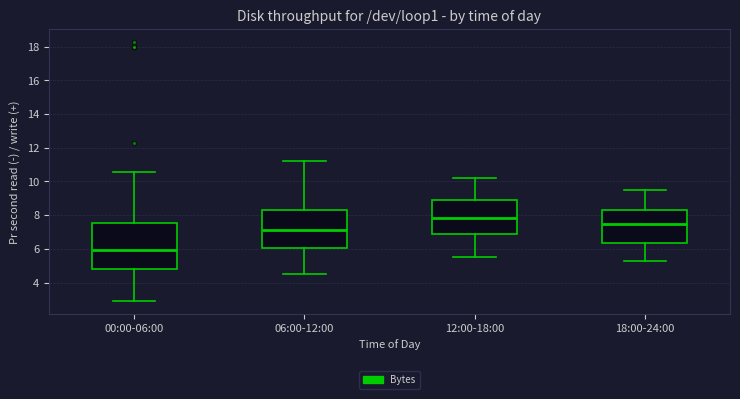

Which box is the tallest, from its lower edge to its upper edge?

00:00-06:00